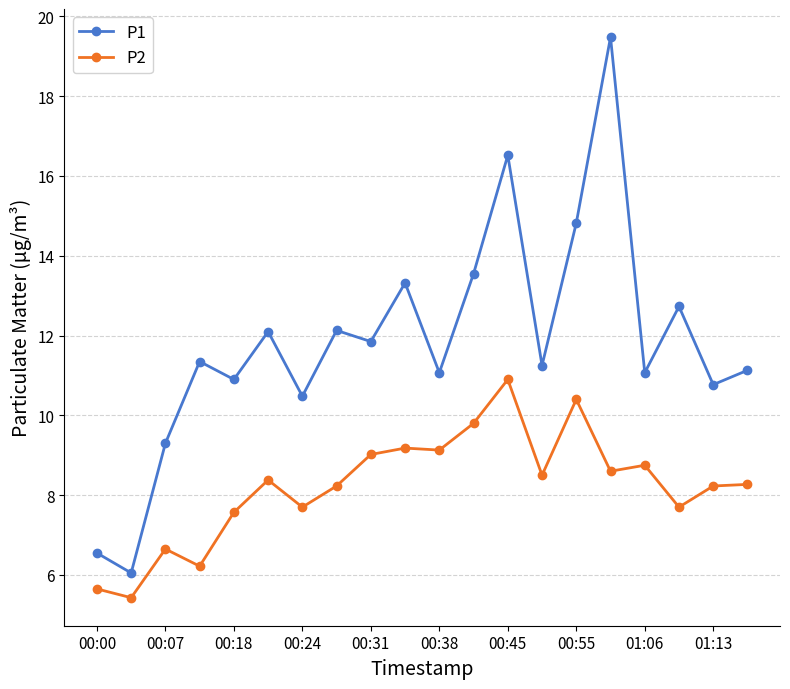

True or false: P2 and P1 intersect in this chart.

False